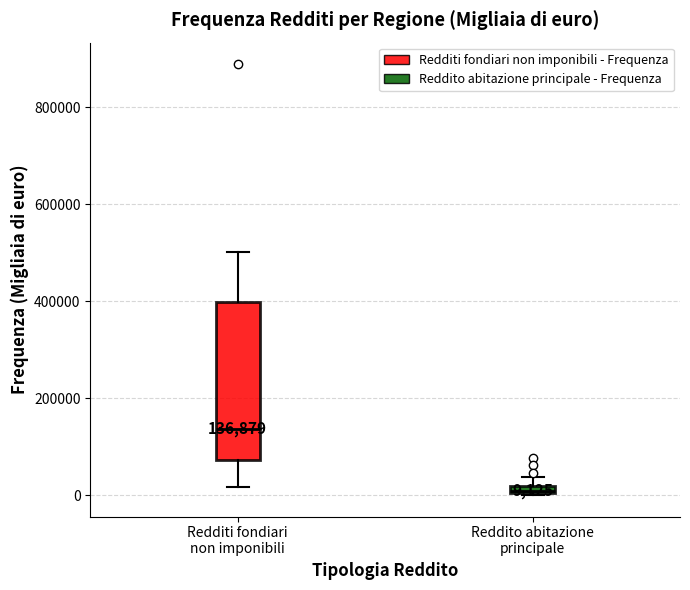

Which box is the tallest, from its lower edge to its upper edge?

Redditi fondiari non imponibili